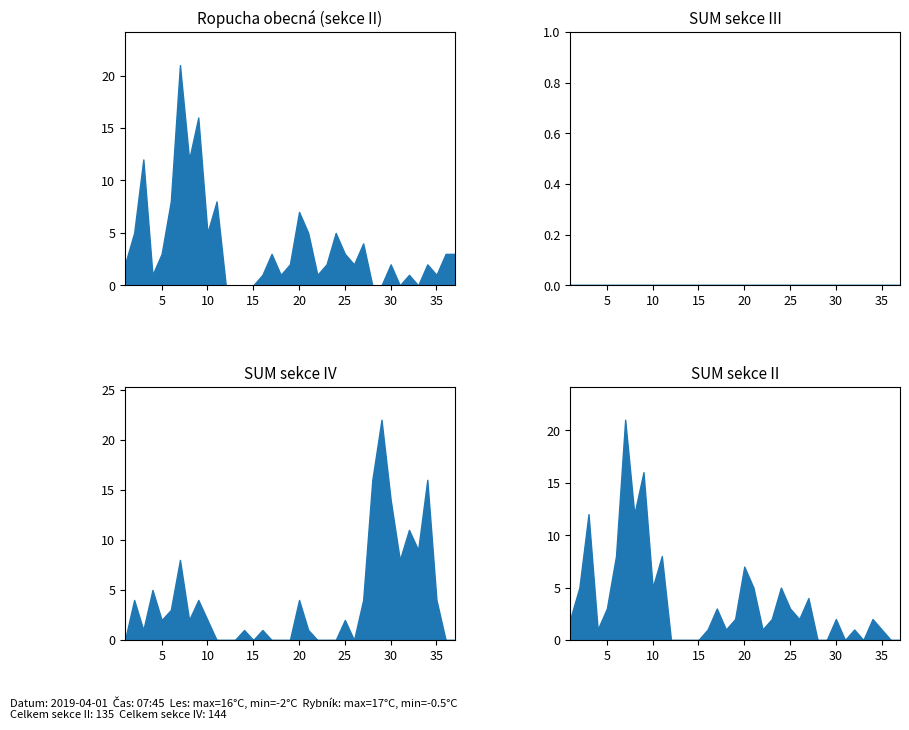

True or false: Section II (Ropucha obecná) and Section III SUM intersect in this chart.

False